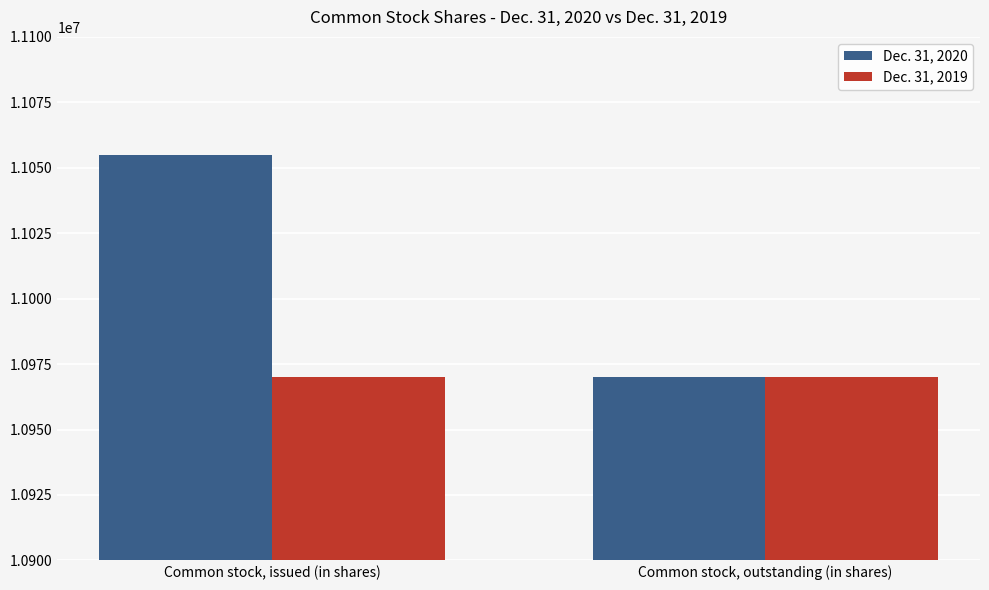

Does the chart contain stacked bars?

No